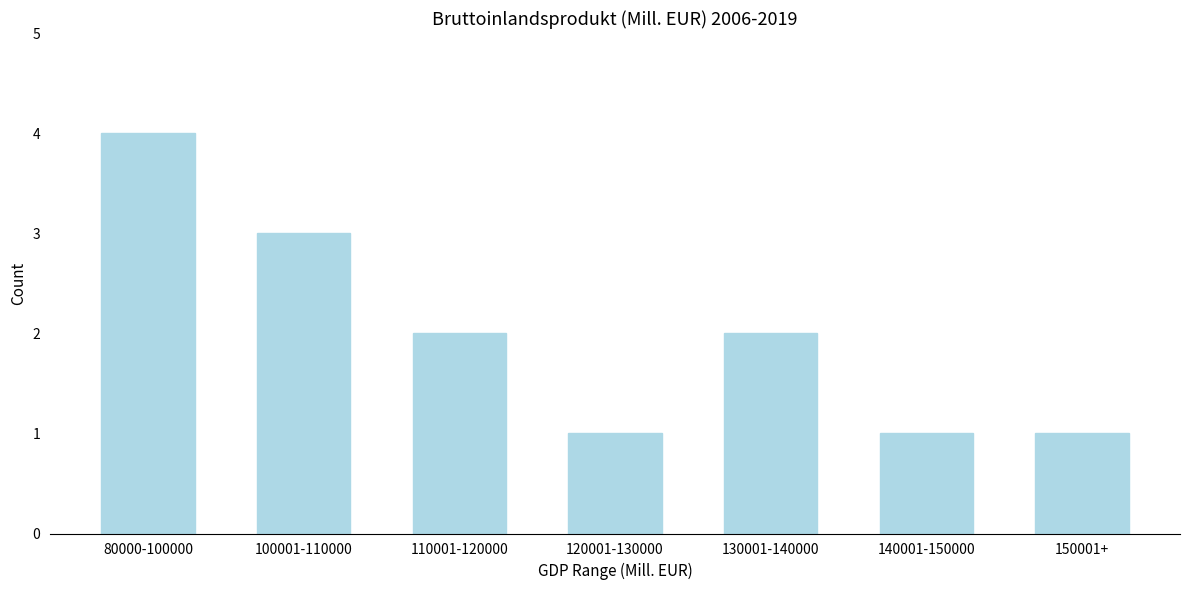

Reading left to right, what are all the values shown in this chart?

80000-100000=4	100001-110000=3	110001-120000=2	120001-130000=1	130001-140000=2	140001-150000=1	150001+=1